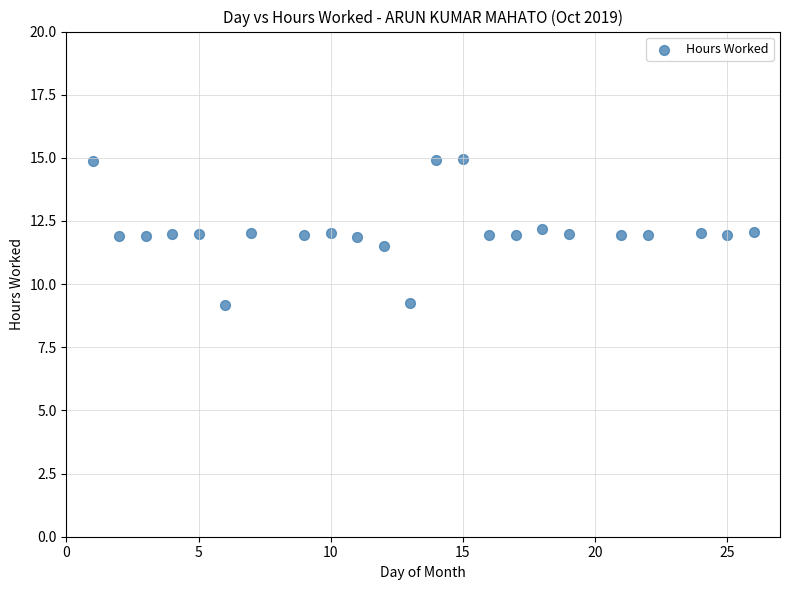

What is the range of X values (max minus min)?

25.0